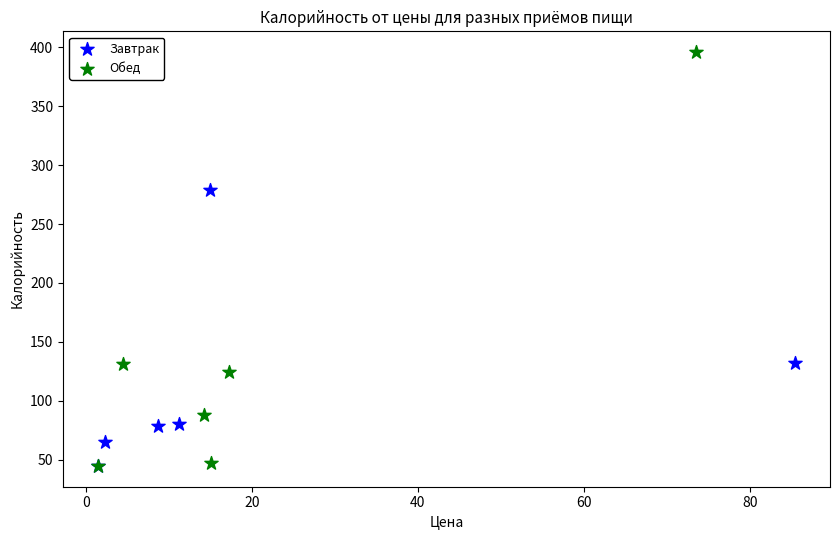

Which series has the widest spread of Y values?

Обед